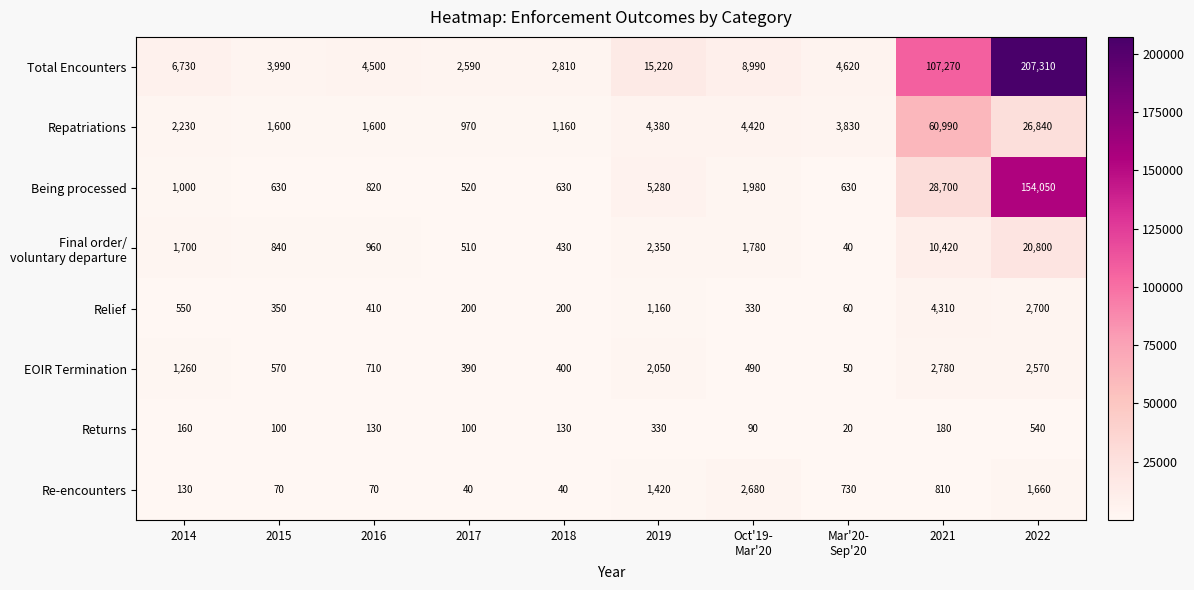

The EOIR Termination series shows 404 at 2016. True or false?

False